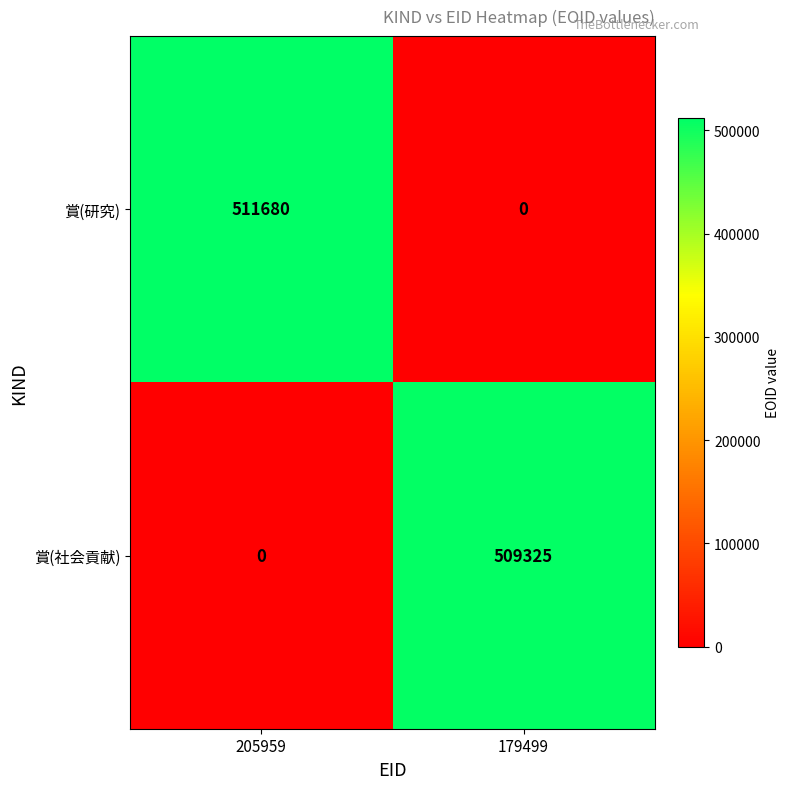

What is the sum of all 賞(研究) values?

511680